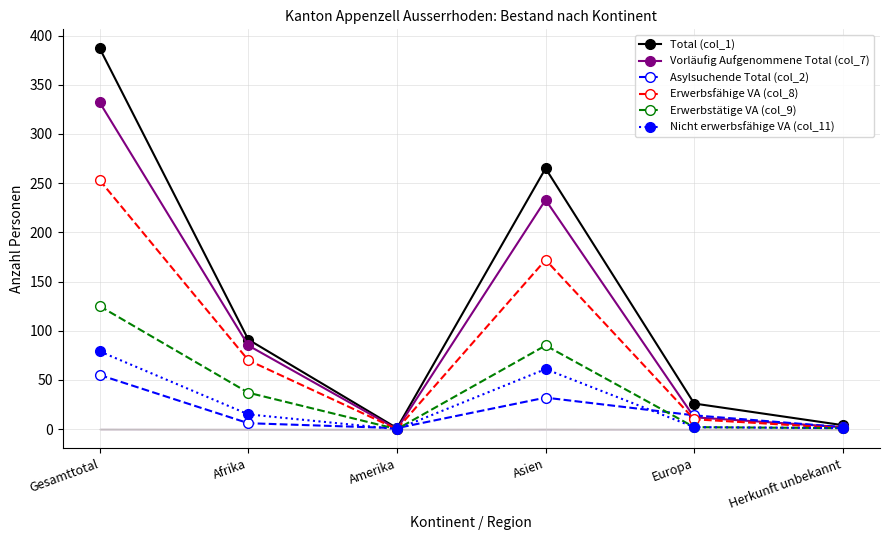

What is the label of the 5th point from the left?

Europa